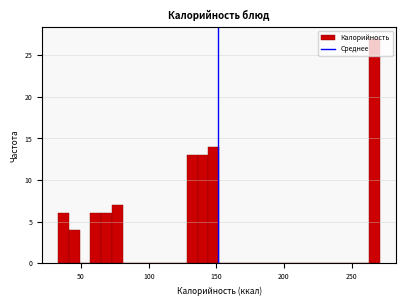

Around what value on the x-axis is the tallest bar? Give the approximate position of its centre, as read against the axis.

265